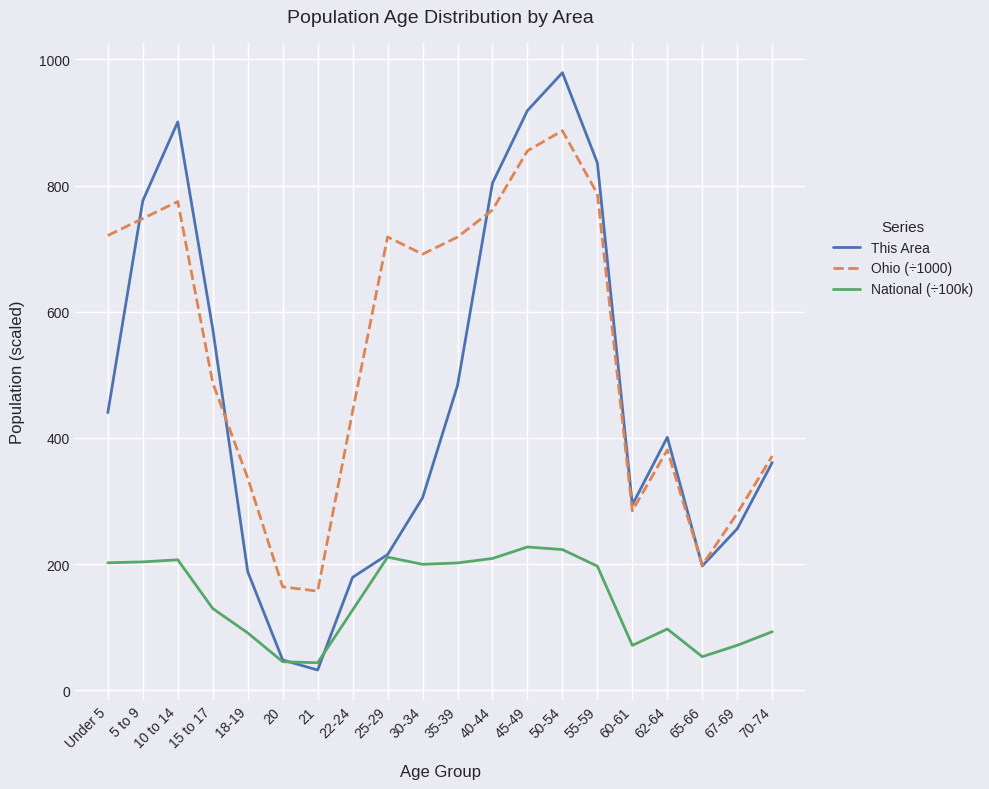

Which series has the largest range (max minus min)?

This Area